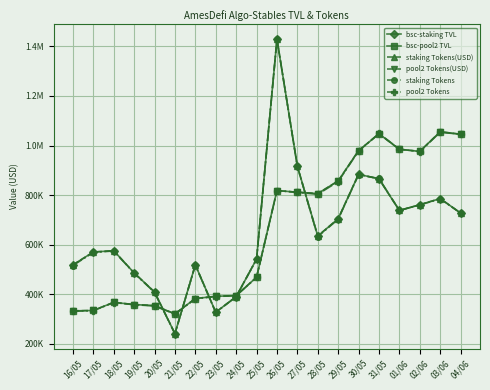

What is the total value across all series at 29/05?

4681656.3